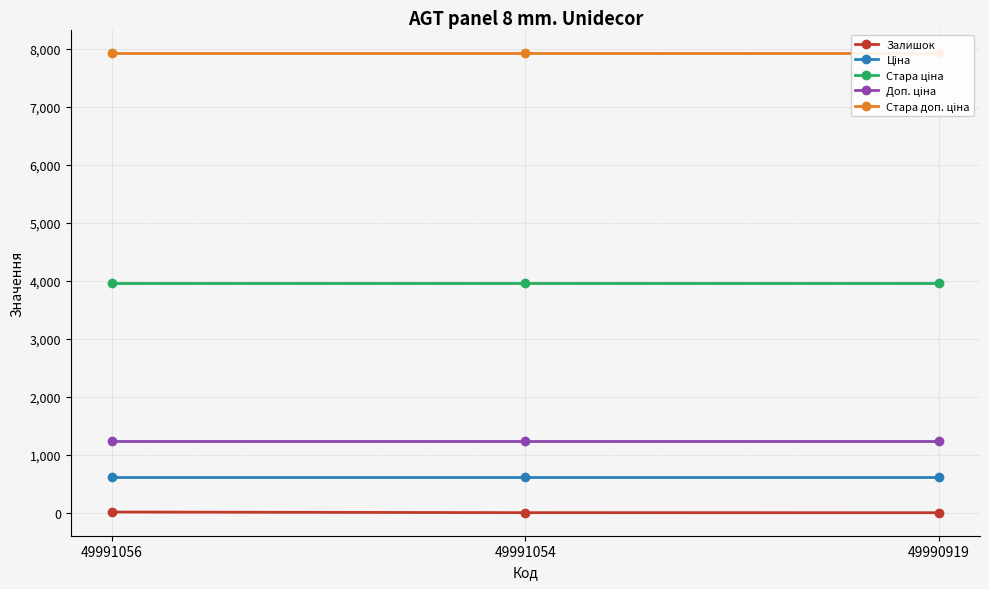

Which series has the largest total across all categories?

Стара доп. ціна